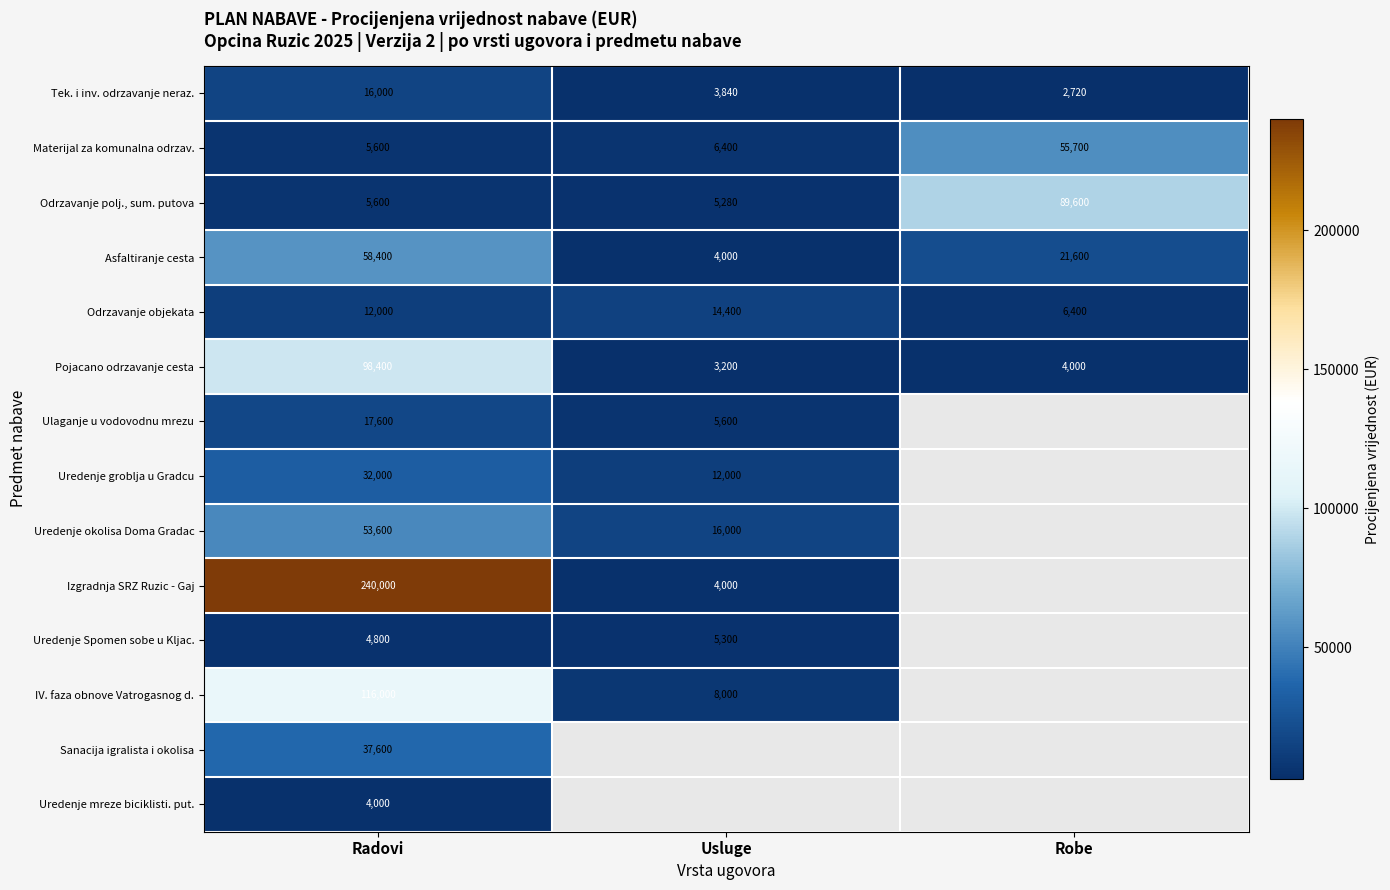

What value does the Tek. i inv. odrzavanje neraz. series have at Radovi?

16000